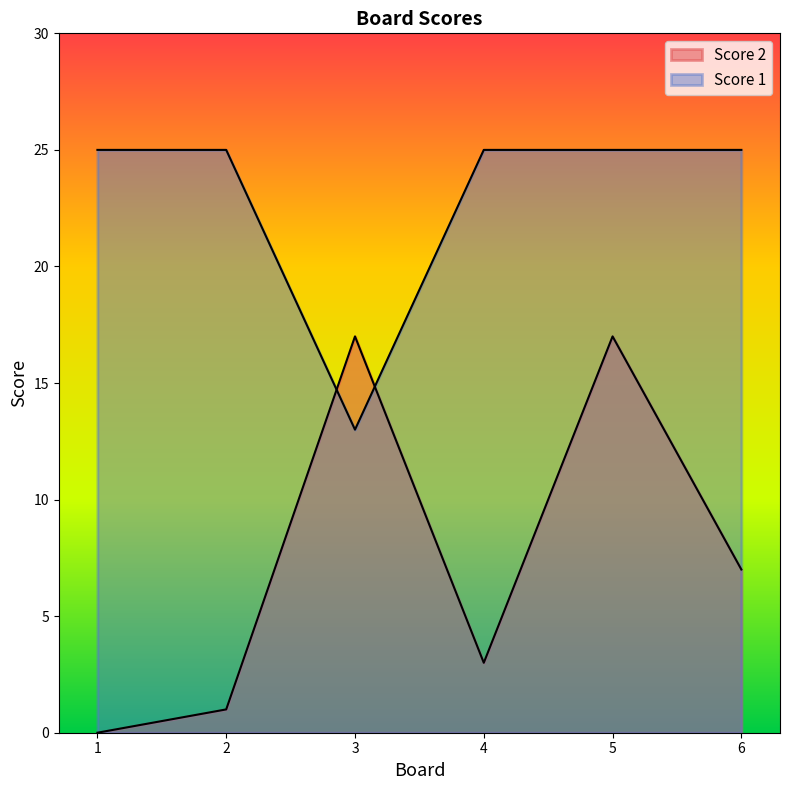

How many data points in Score 1 are less than 25?

1